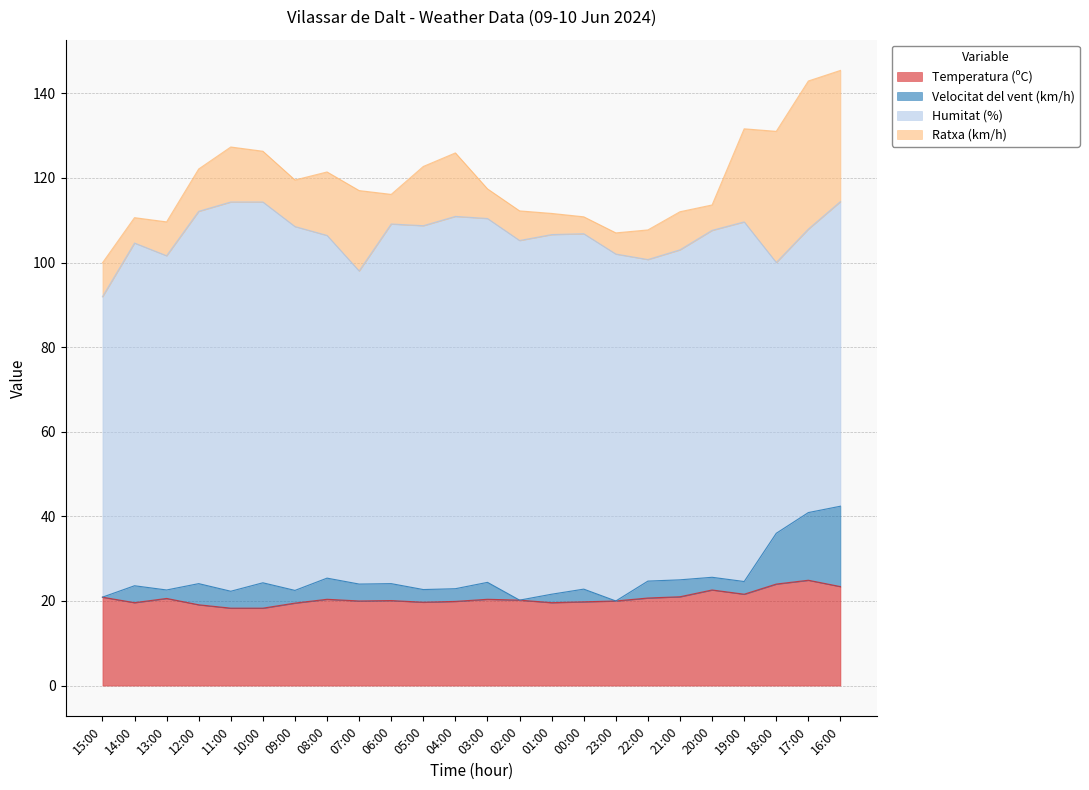

The value of Velocitat del vent (km/h) at 15:00 is 12.1. True or false?

False